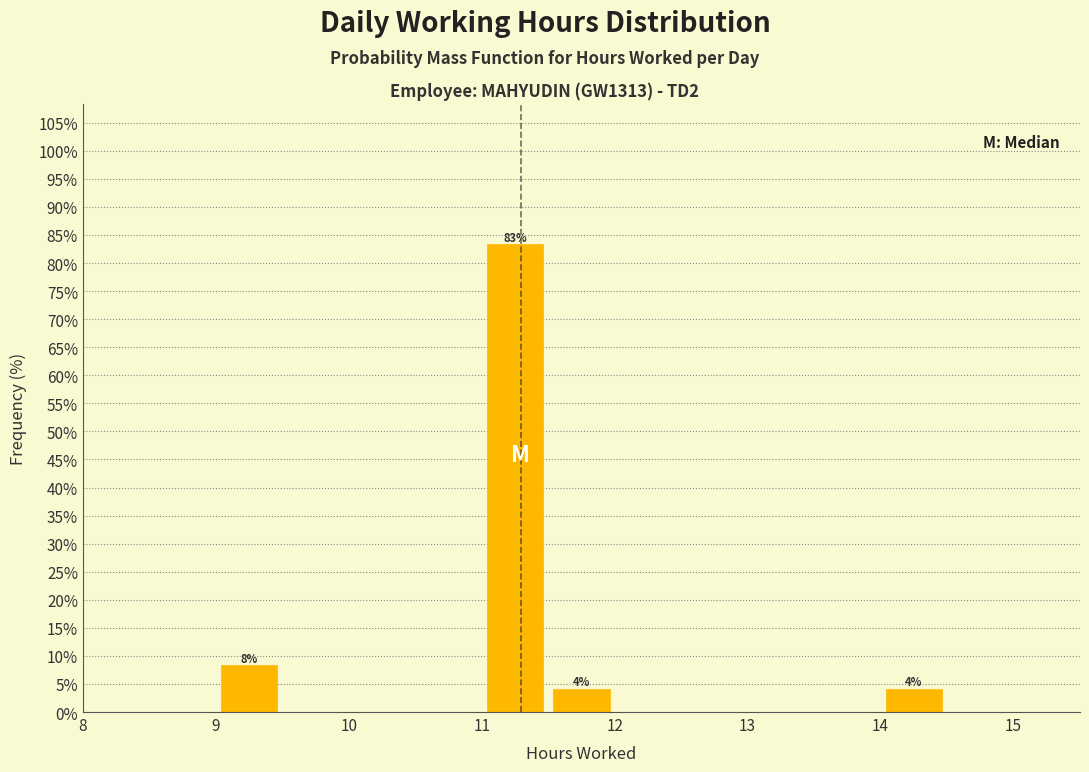

Over which range of the x-axis is the bar tallest?

11.0 to 11.5